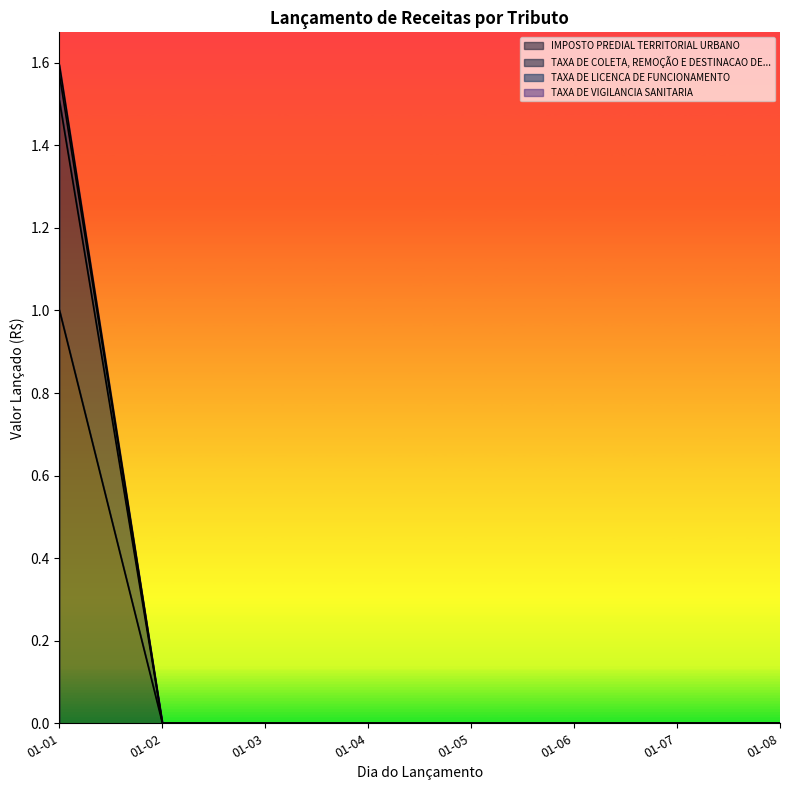

Which label corresponds to the smallest value in the chart?

2025-01-03